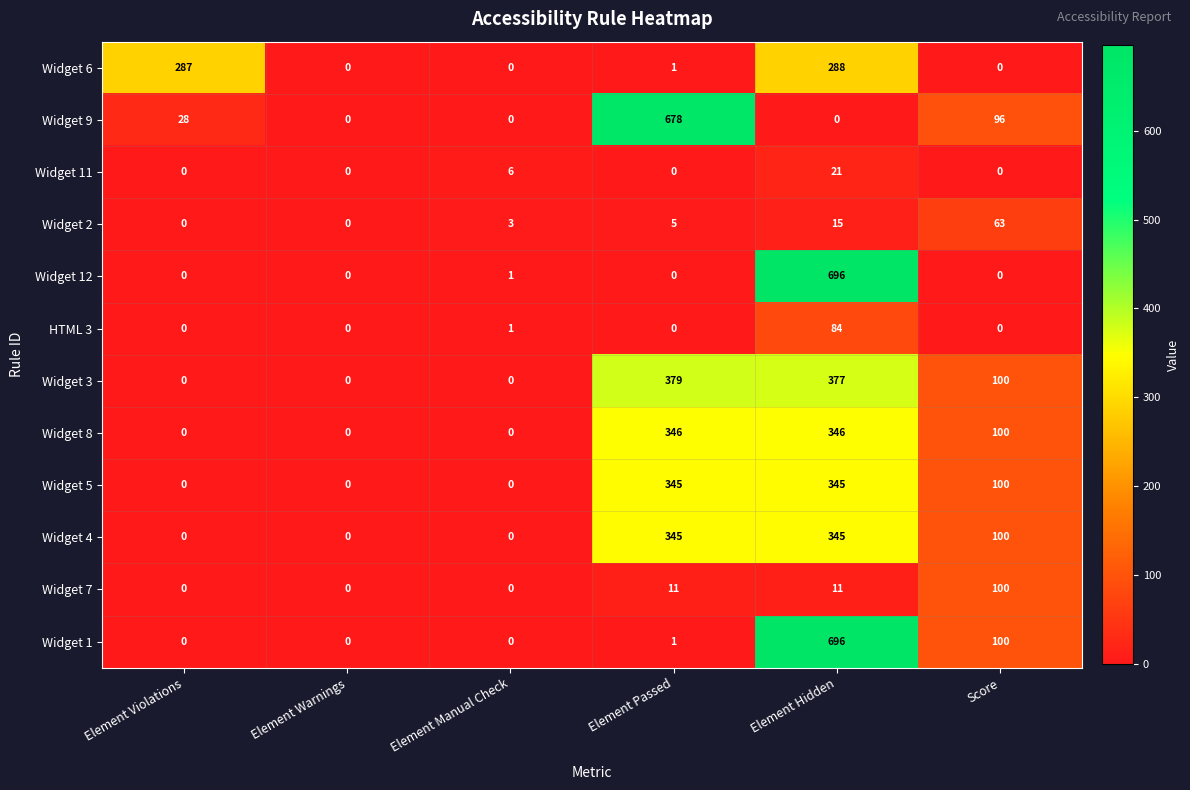

What is the sum of the Widget 9 values at Element Warnings and Element Violations?

28